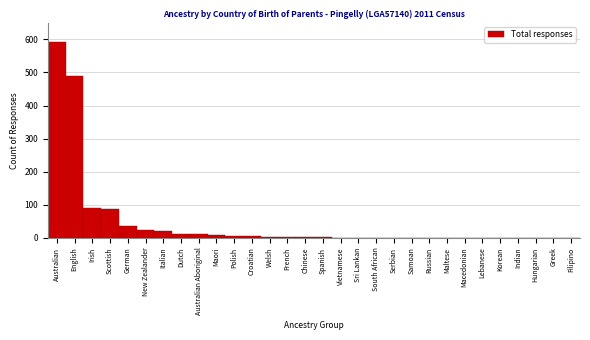

The chart shows a value of 35 at German. True or false?

True